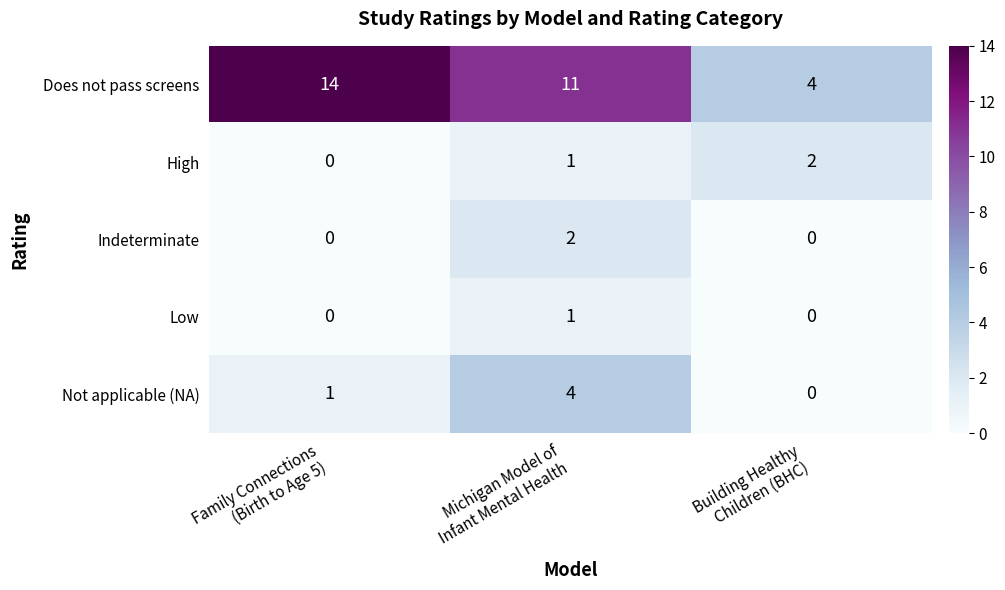

Which series has the largest range (max minus min)?

Does not pass screens